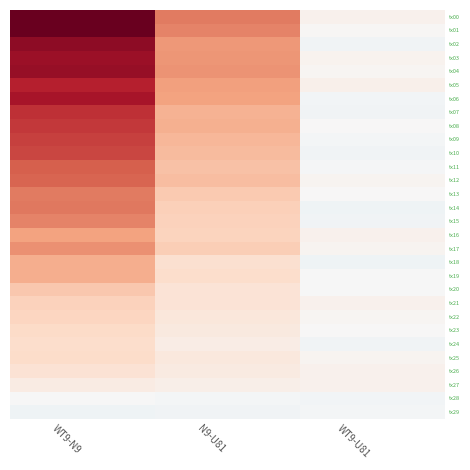

What is the total value across all series at WT9-N9?

14.7